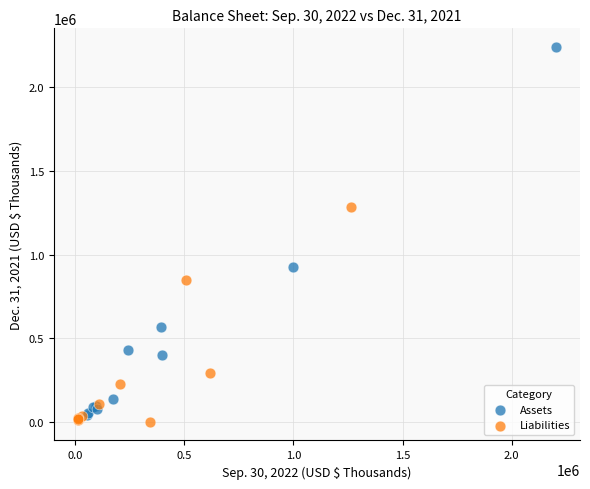

Which series has the widest spread of Y values?

Assets